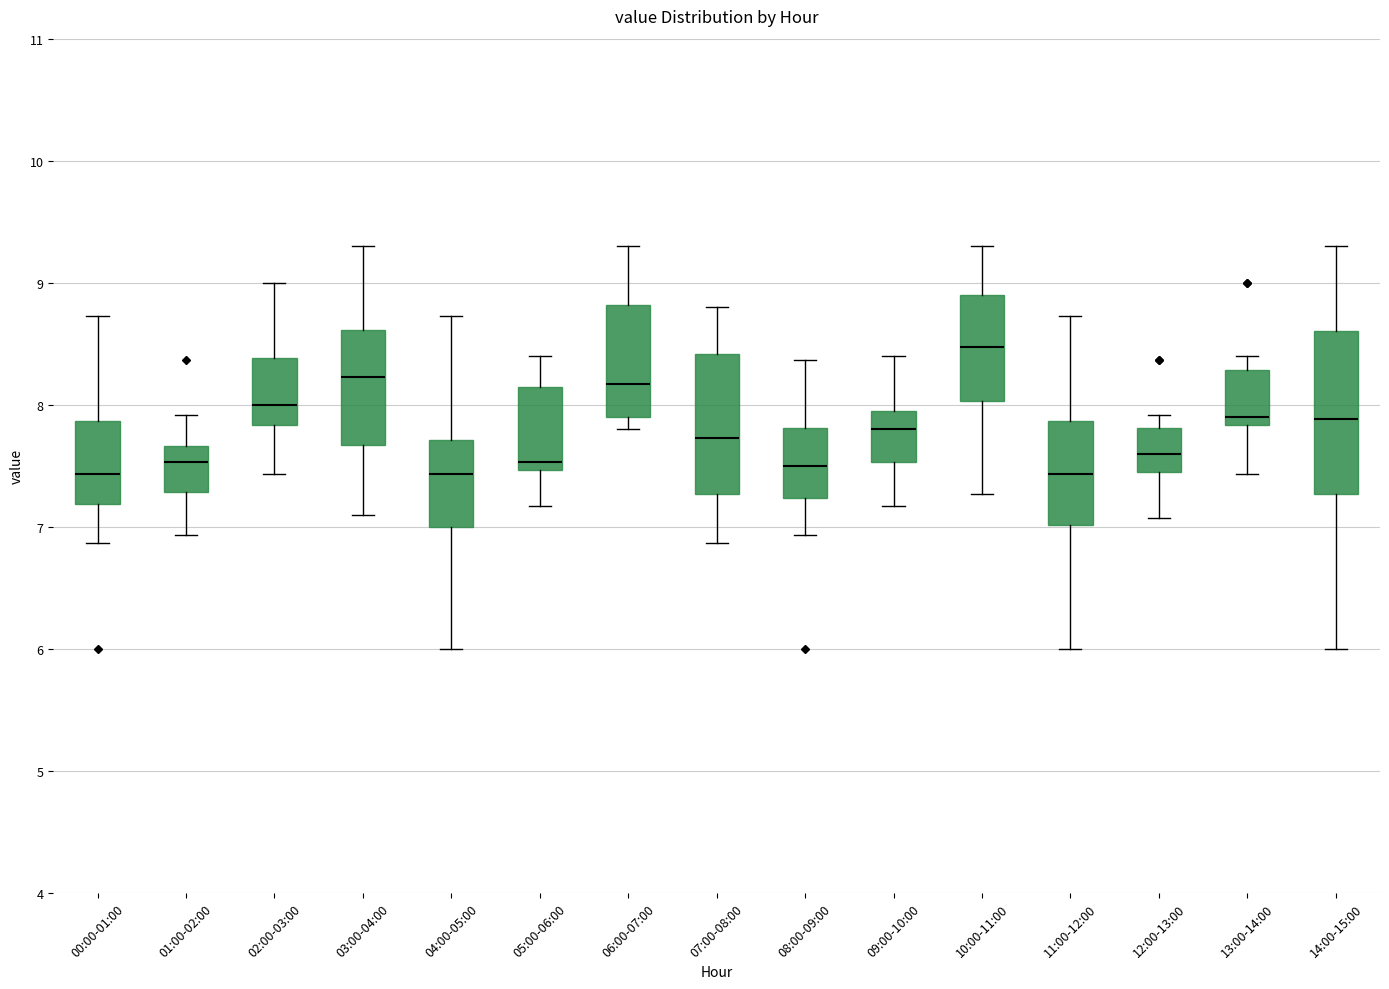

Reading left to right, transcribe this box plot: for each box, give where its median line is, the range the box spans, and where its two whiskers end, as read against the y-axis. The values are not printed on the chart, so give them approximately, as read against the axis.

00:00-01:00: median 7.4, box 7.2 to 7.9, whiskers 6.9 to 8.7
01:00-02:00: median 7.5, box 7.3 to 7.7, whiskers 6.9 to 7.9
02:00-03:00: median 8.0, box 7.8 to 8.4, whiskers 7.4 to 9.0
03:00-04:00: median 8.2, box 7.7 to 8.6, whiskers 7.1 to 9.3
04:00-05:00: median 7.4, box 7.0 to 7.7, whiskers 6.0 to 8.7
05:00-06:00: median 7.5 (just above the box's lower edge), box 7.5 to 8.1, whiskers 7.2 to 8.4
06:00-07:00: median 8.2, box 7.9 to 8.8, whiskers 7.8 to 9.3
07:00-08:00: median 7.7, box 7.3 to 8.4, whiskers 6.9 to 8.8
08:00-09:00: median 7.5, box 7.2 to 7.8, whiskers 6.9 to 8.4
09:00-10:00: median 7.8, box 7.5 to 8.0, whiskers 7.2 to 8.4
10:00-11:00: median 8.5, box 8.0 to 8.9, whiskers 7.3 to 9.3
11:00-12:00: median 7.4, box 7.0 to 7.9, whiskers 6.0 to 8.7
12:00-13:00: median 7.6, box 7.5 to 7.8, whiskers 7.1 to 7.9
13:00-14:00: median 7.9, box 7.8 to 8.3, whiskers 7.4 to 8.4
14:00-15:00: median 7.9, box 7.3 to 8.6, whiskers 6.0 to 9.3